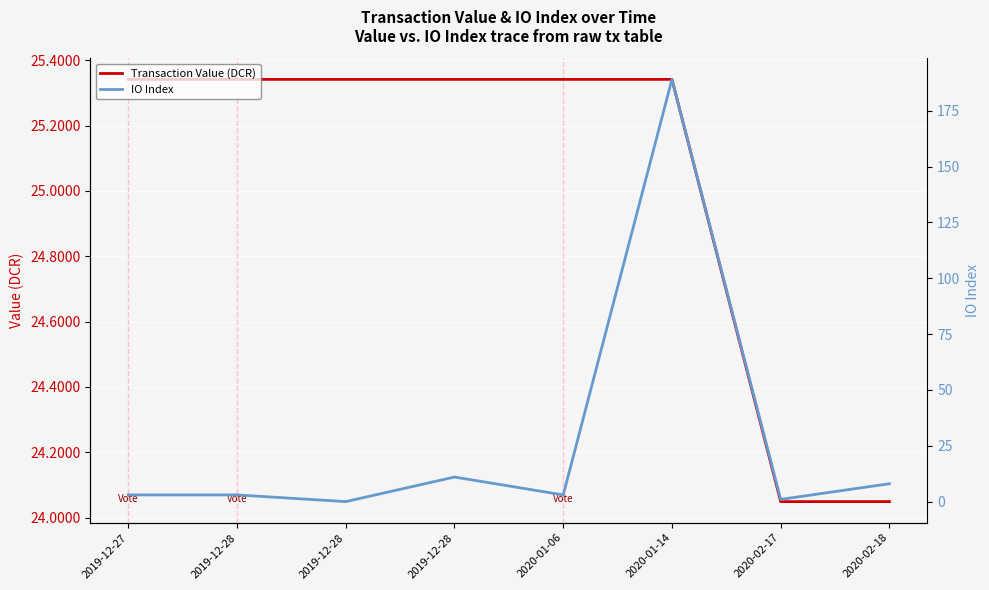

Is the value of IO Index at 2020-01-14 greater than the value of Transaction Value (DCR) at 2020-01-06?

Yes